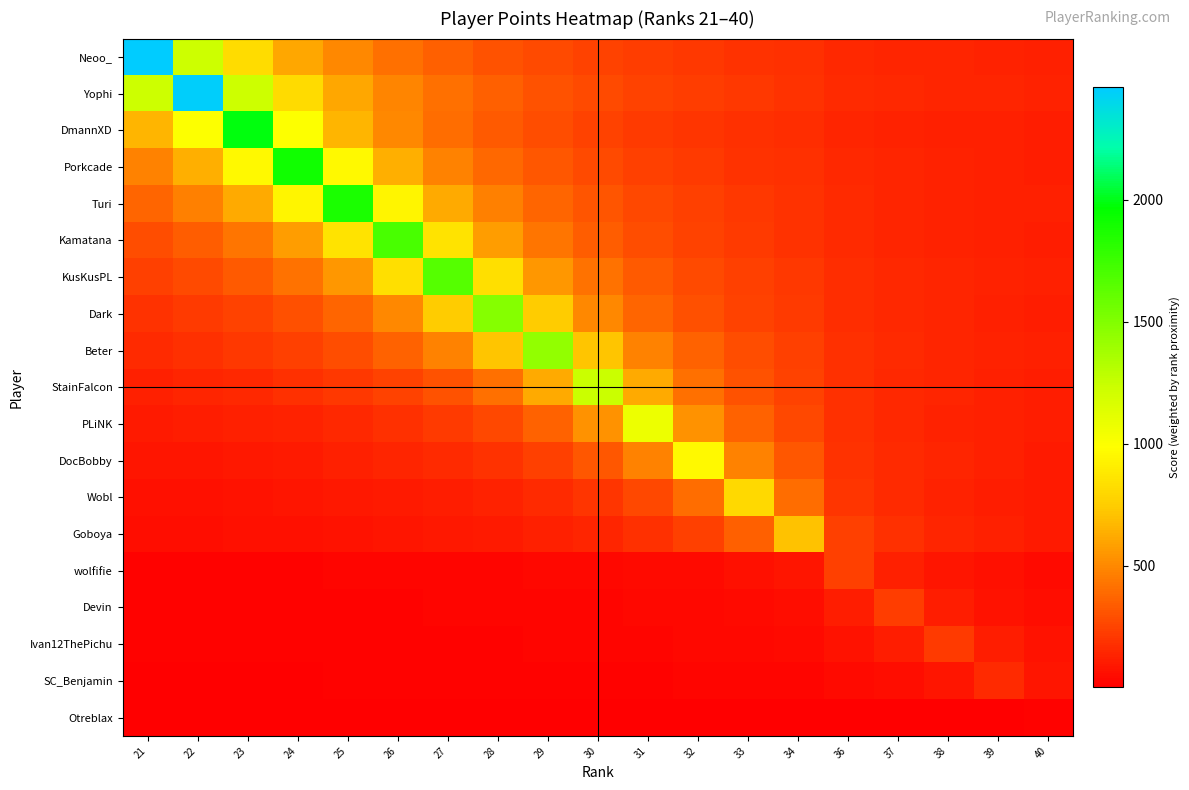

Rank the series by their maximum value, from lowest to highest.

Otreblax, SC_Benjamin, Ivan12ThePichu, Devin, wolfifie, Goboya, Wobl, DocBobby, PLiNK, StainFalcon, Beter, Dark, KusKusPL, Kamatana, Turi, Porkcade, DmannXD, Yophi, Neoo_